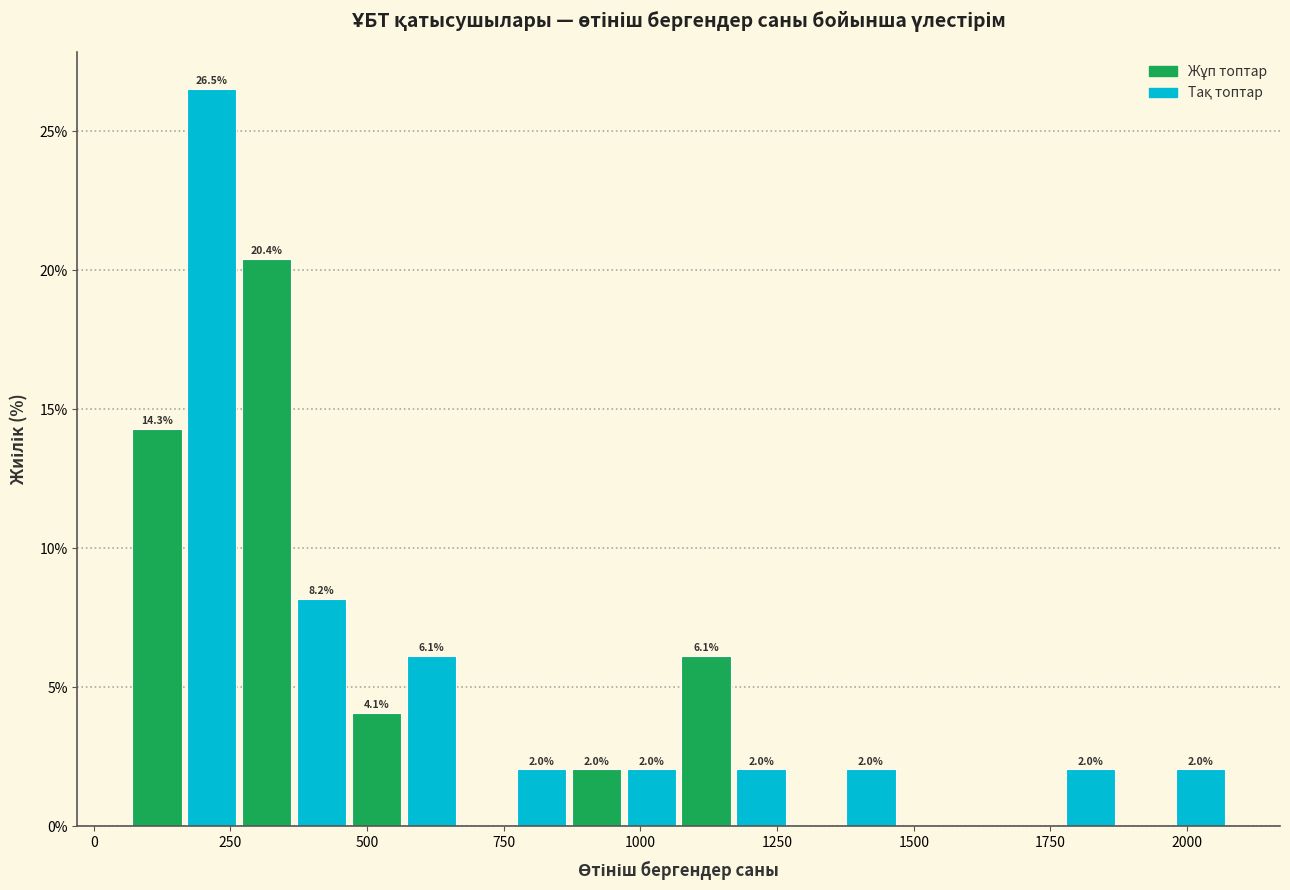

Read against the x-axis, roughly where is the centre of the tallest bar?

200